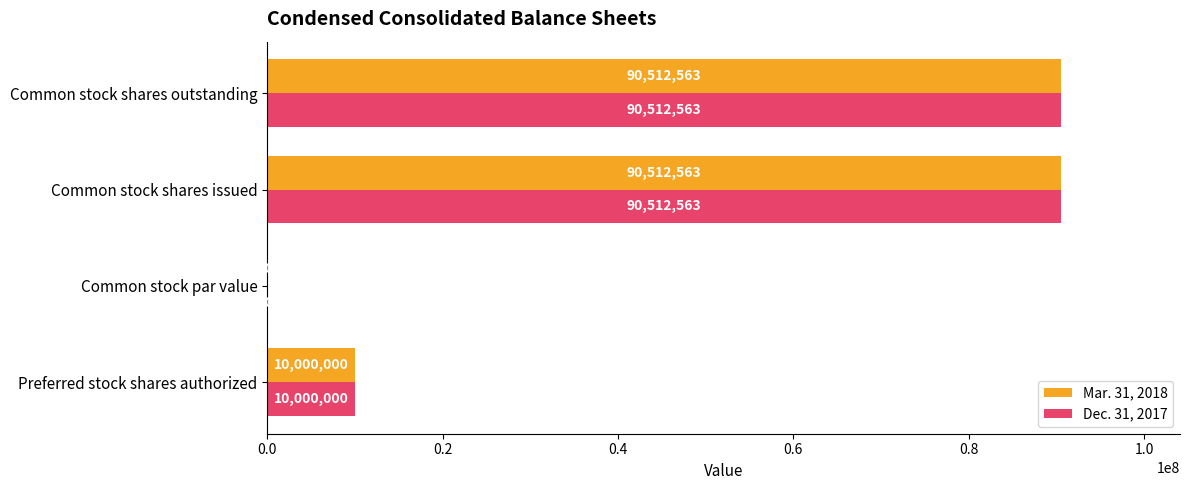

How many data points does each series have?

4